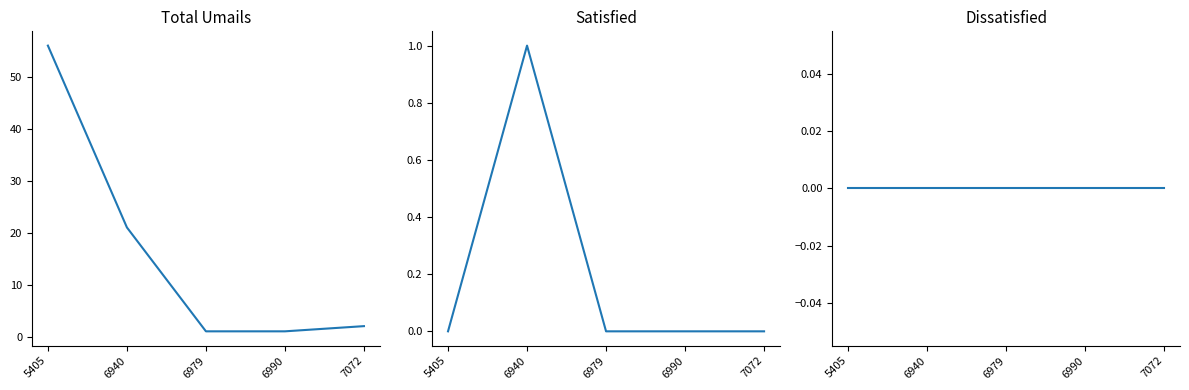

At which label does Total Umails first exceed 2?

5405